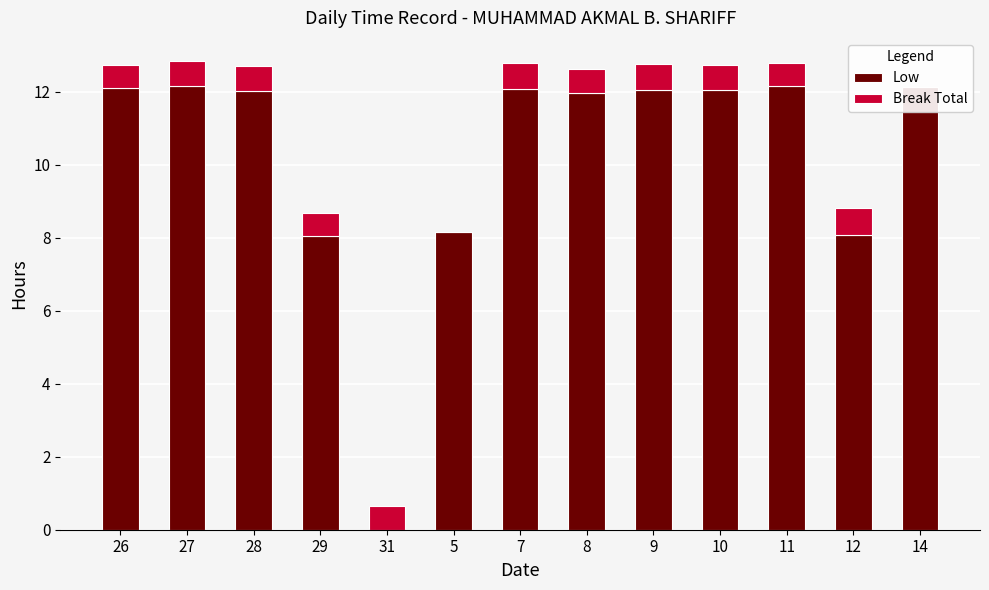

How many values in the Low series are below 12?

5